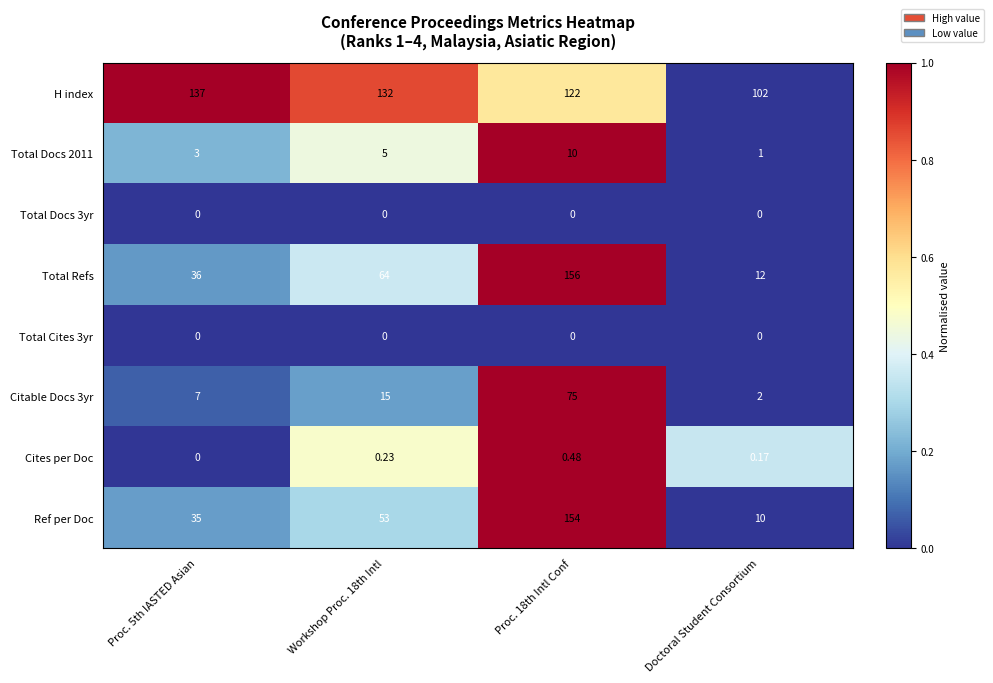

Which category has the lowest value in the Citable Docs 3yr series?

Doctoral Student Consortium